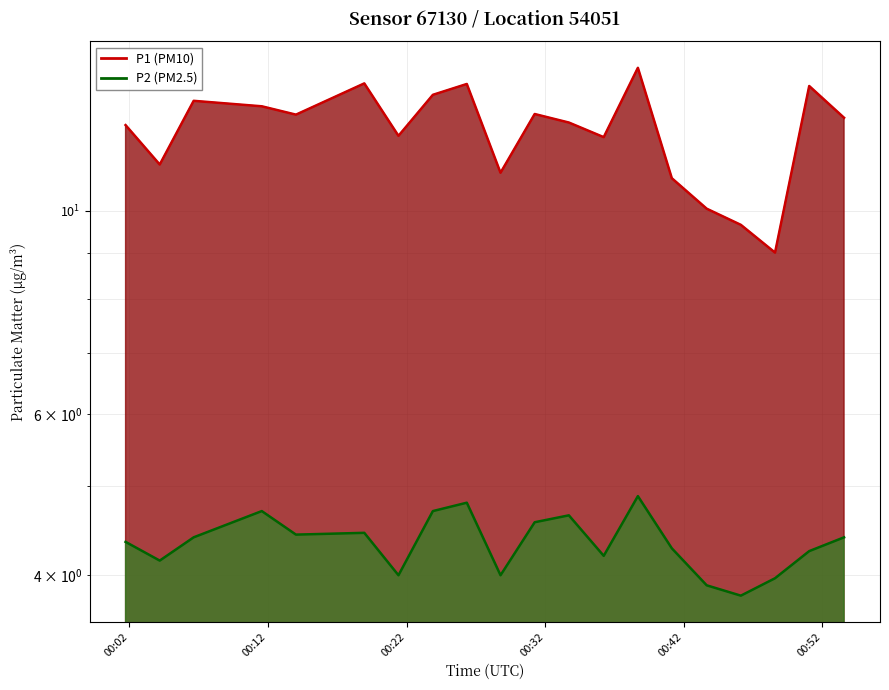

True or false: P1 has a value of 14.9 at 09:00.

False